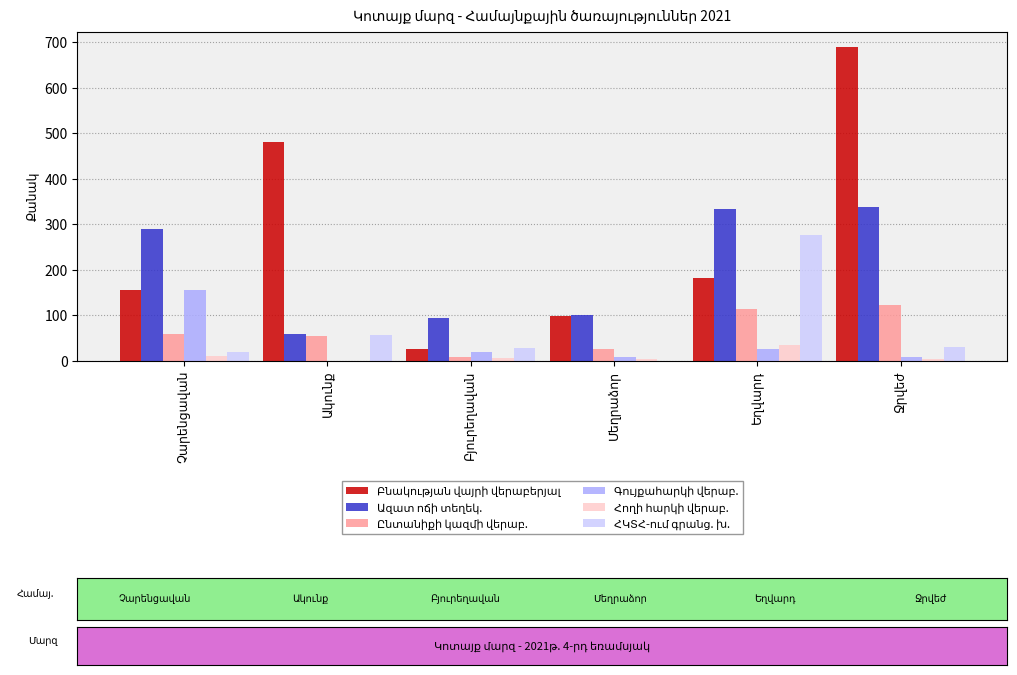

What is the greatest value displayed?

689.0